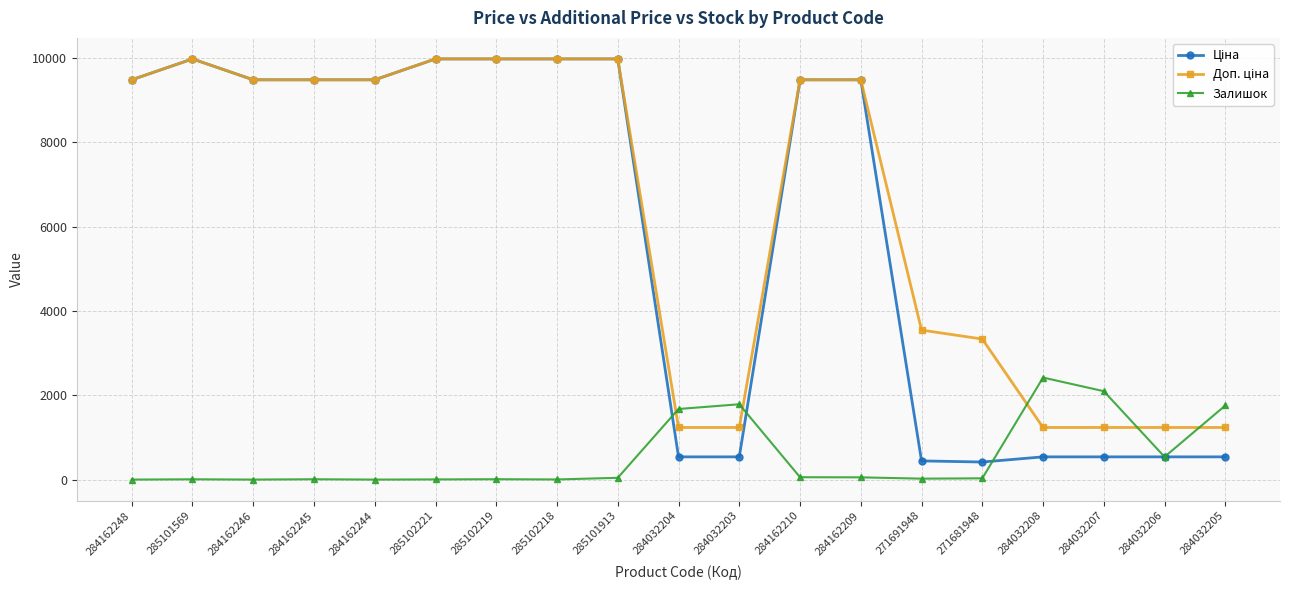

What is the spread (max minus min) of values at 284032208?

1880.0